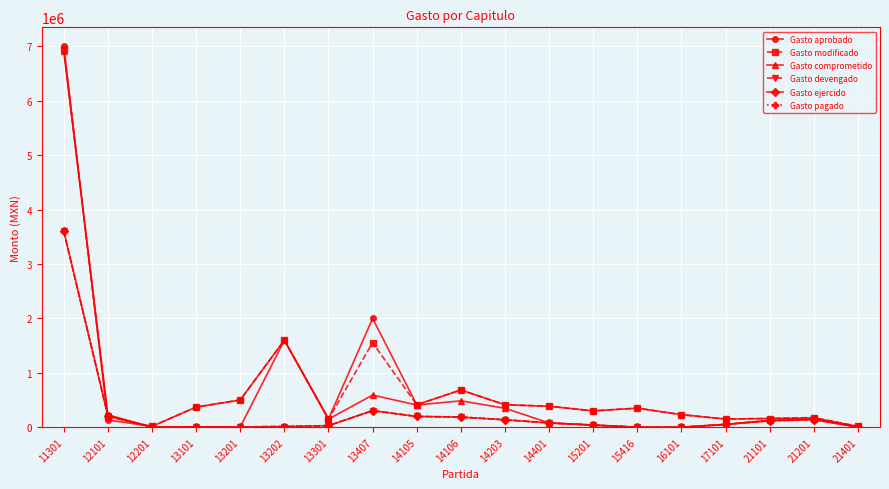

How many series are shown in this chart?

6